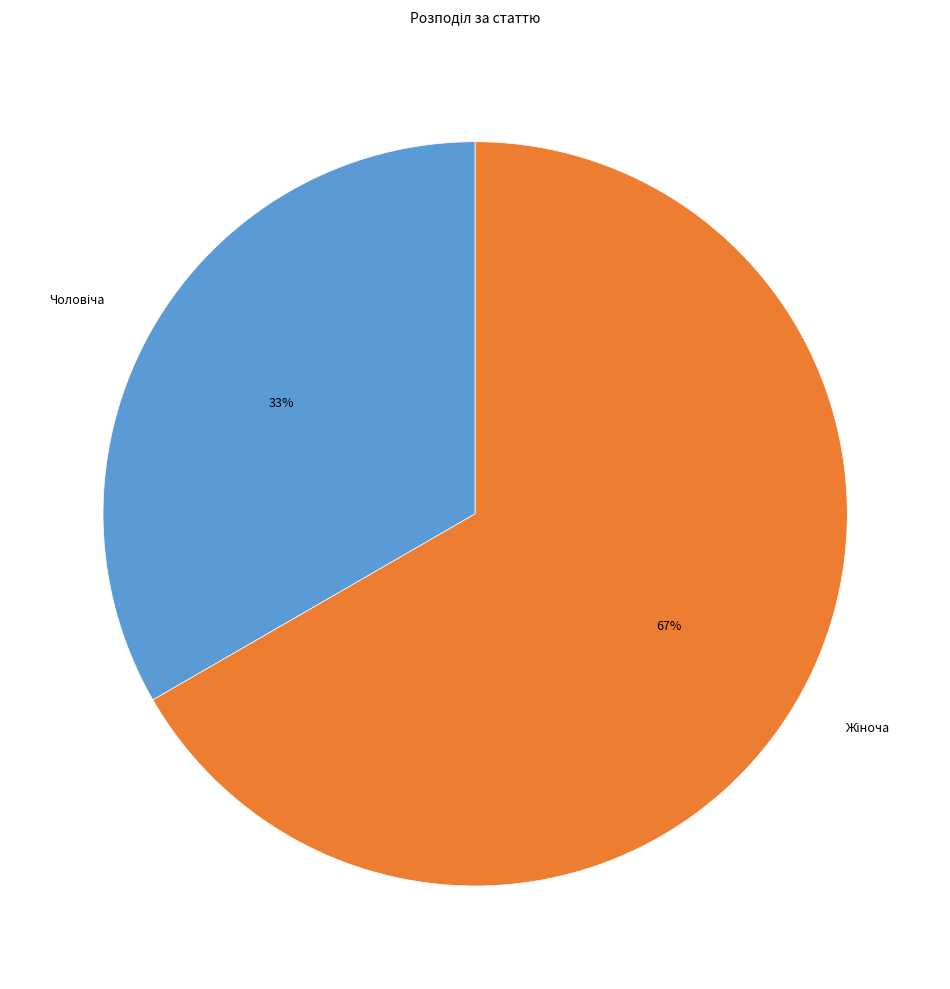

Does any single category account for the majority?

Yes